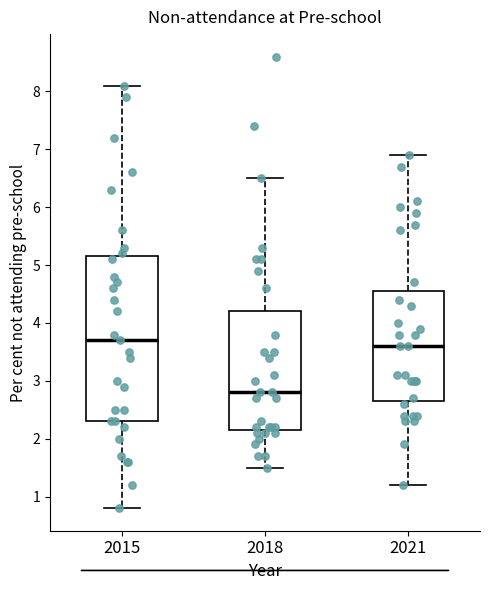

Which box has the lowest median line?

2018